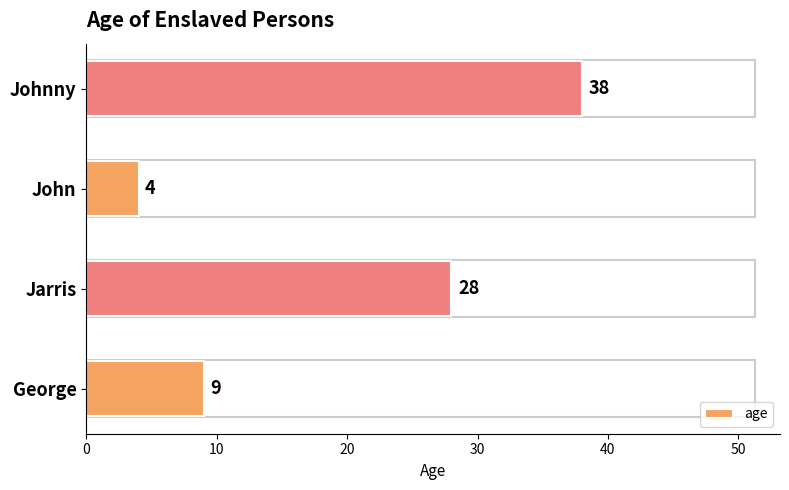

What is the change in value from George to Jarris?

+19